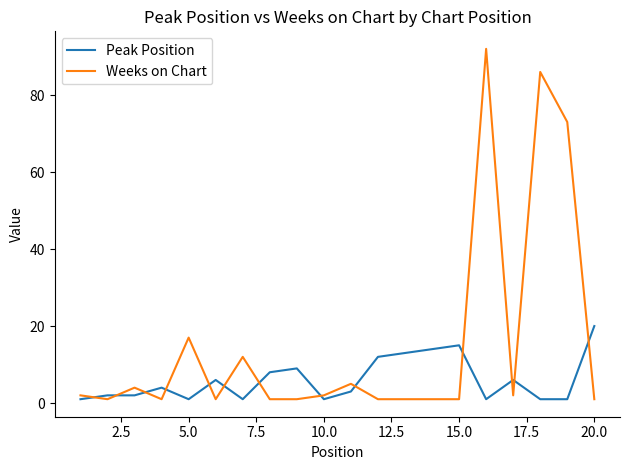

List the series in order of their peak value, highest first.

Weeks on Chart, Peak Position